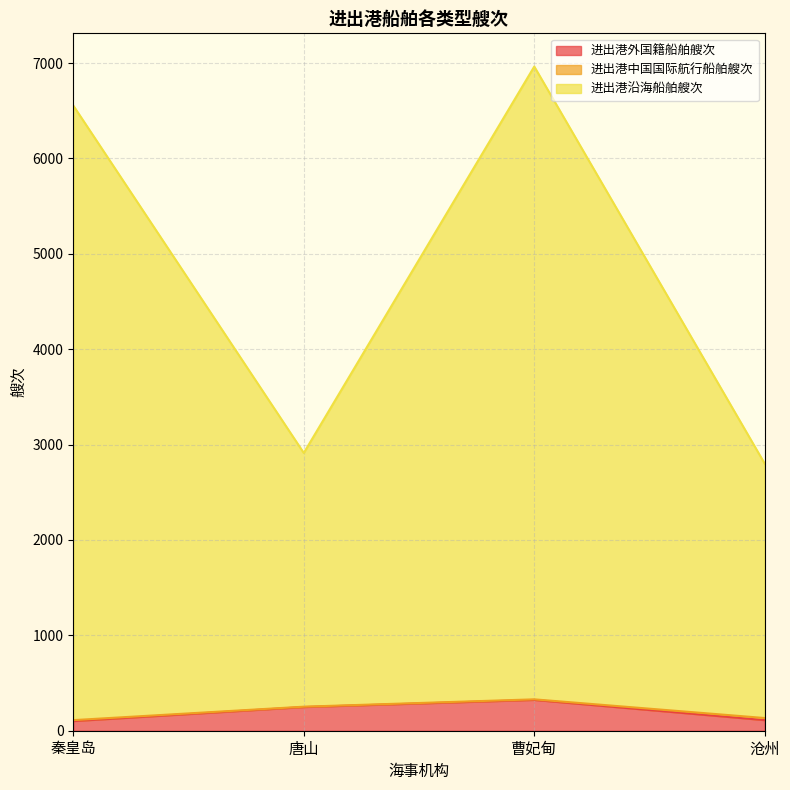

What is the label of the 4th point from the left?

沧州